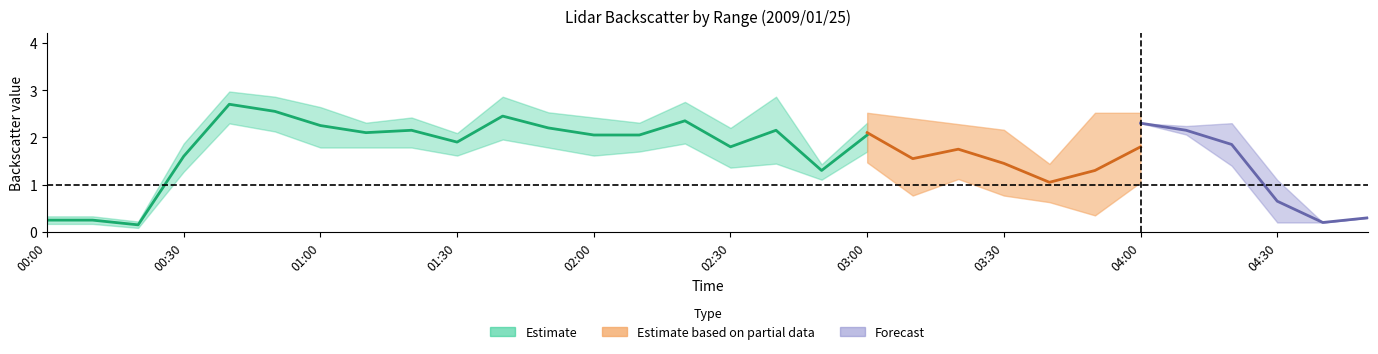

What is the greatest value displayed?

3.1